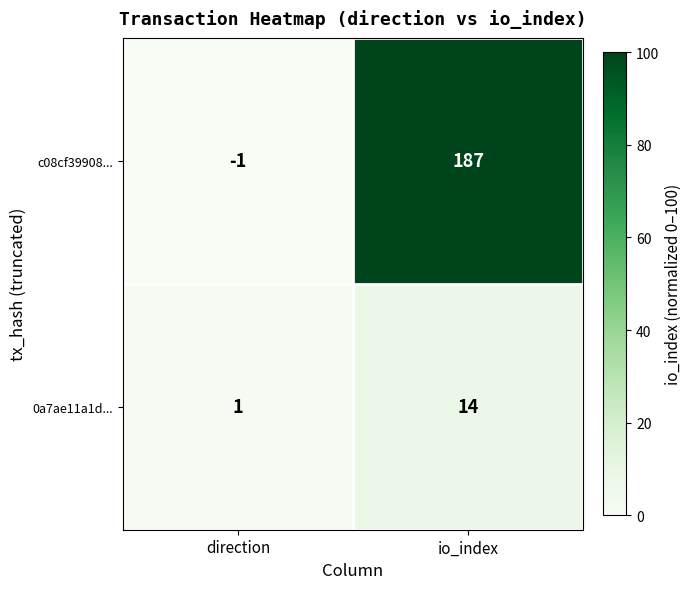

Rank the series by their average value, from highest to lowest.

c08cf39908..., 0a7ae11a1d...